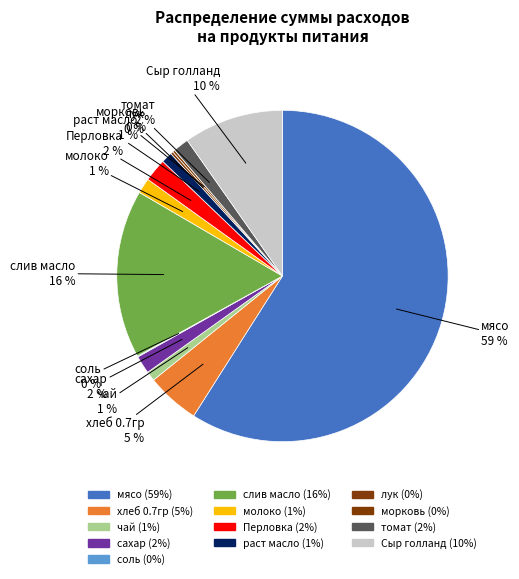

Does мясо account for over 50% of the chart?

Yes